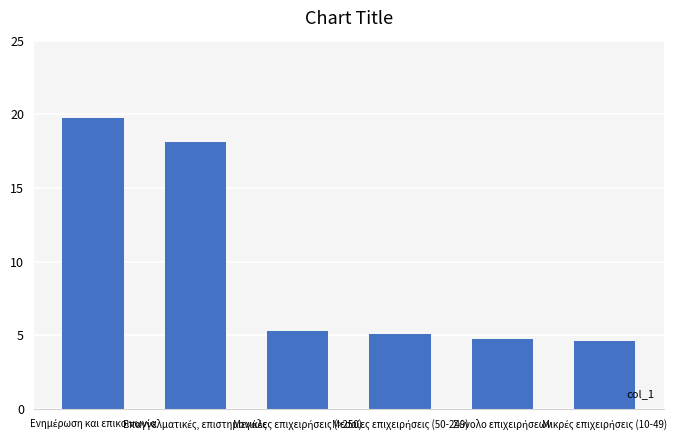

Reading left to right, list all the values displayed in this chart.

19.8	18.1	5.3	5.1	4.7	4.6